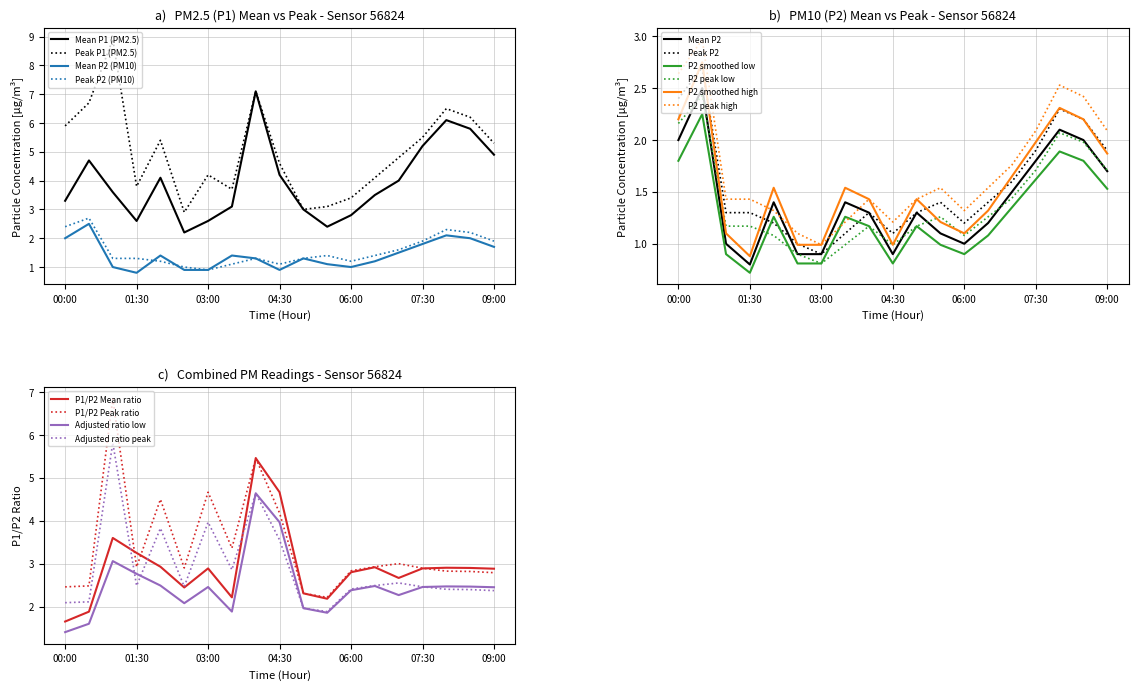

The value of P1 at 04:00 is 7.1. True or false?

True